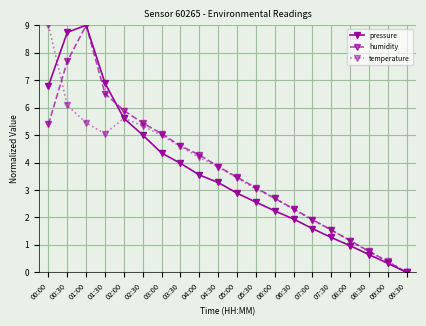

What is the label of the 12th point from the left?

05:30